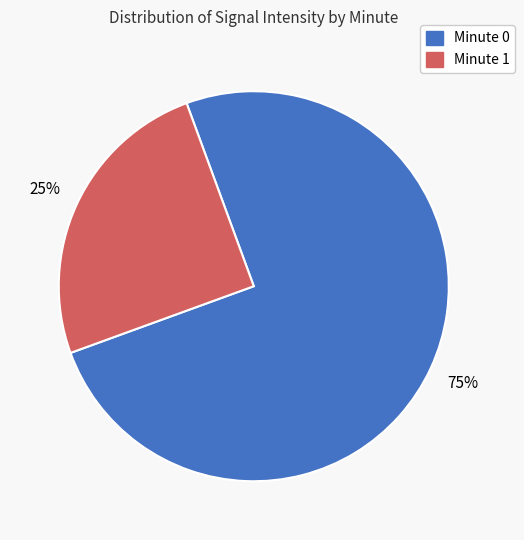

Does any single category account for the majority?

Yes